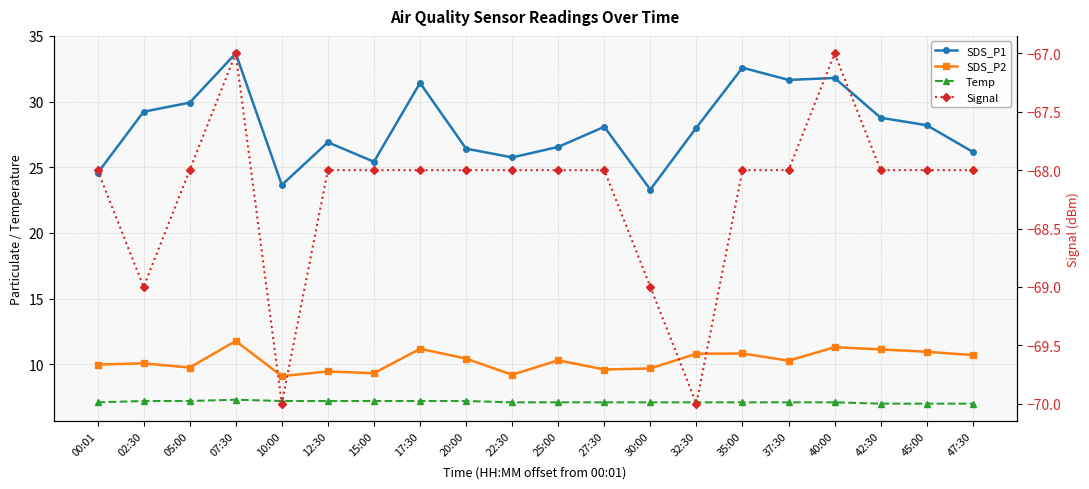

How many interior local peaks does the Temp series have?

1